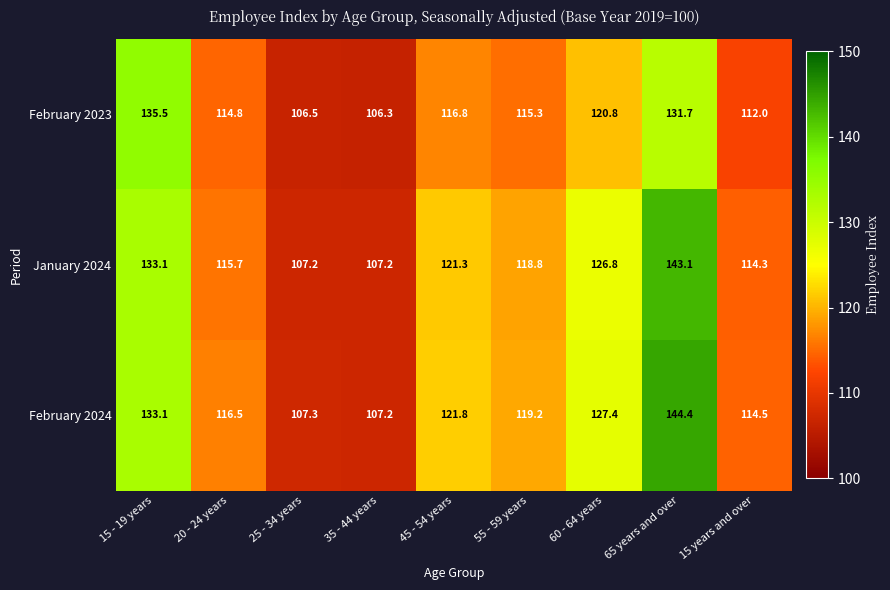

Reading right to left, list all the values displayed in this chart.

February 2023: 112.0	131.7	120.8	115.3	116.8	106.3	106.5	114.8	135.5
January 2024: 114.3	143.1	126.8	118.8	121.3	107.2	107.2	115.7	133.1
February 2024: 114.5	144.4	127.4	119.2	121.8	107.2	107.3	116.5	133.1